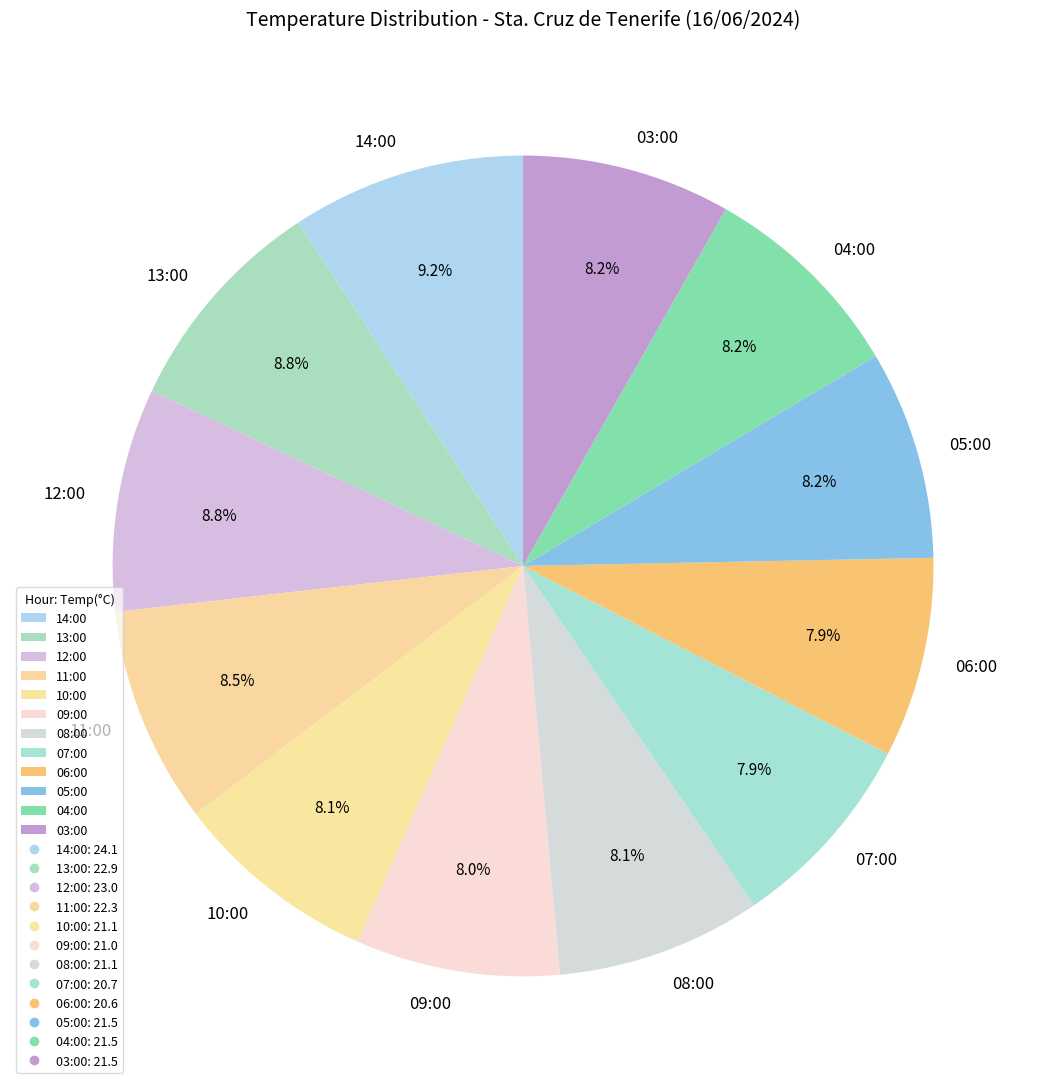

Is it true that 10:00 is 8% of the pie?

True